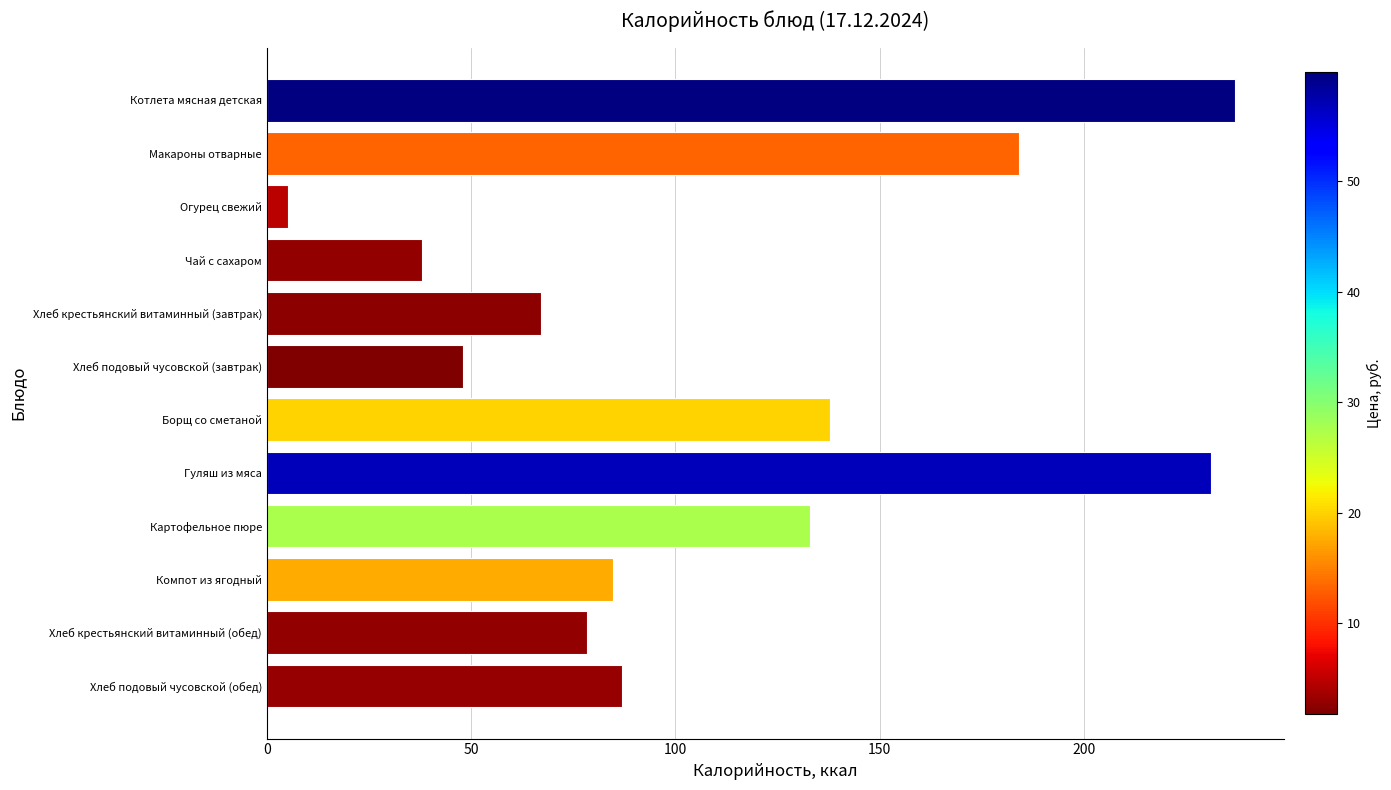

The value at Борщ со сметаной is 224.7. True or false?

False